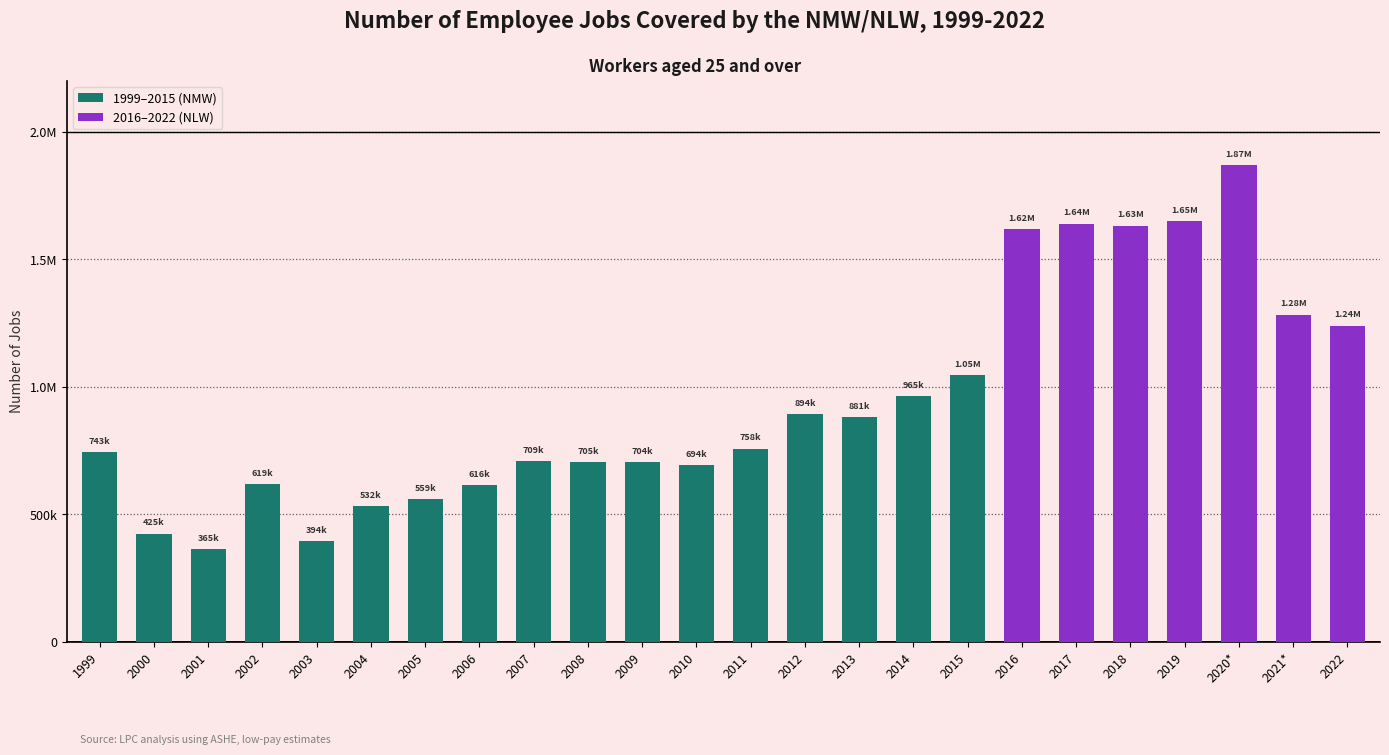

What is the minimum value shown in the chart?

365000